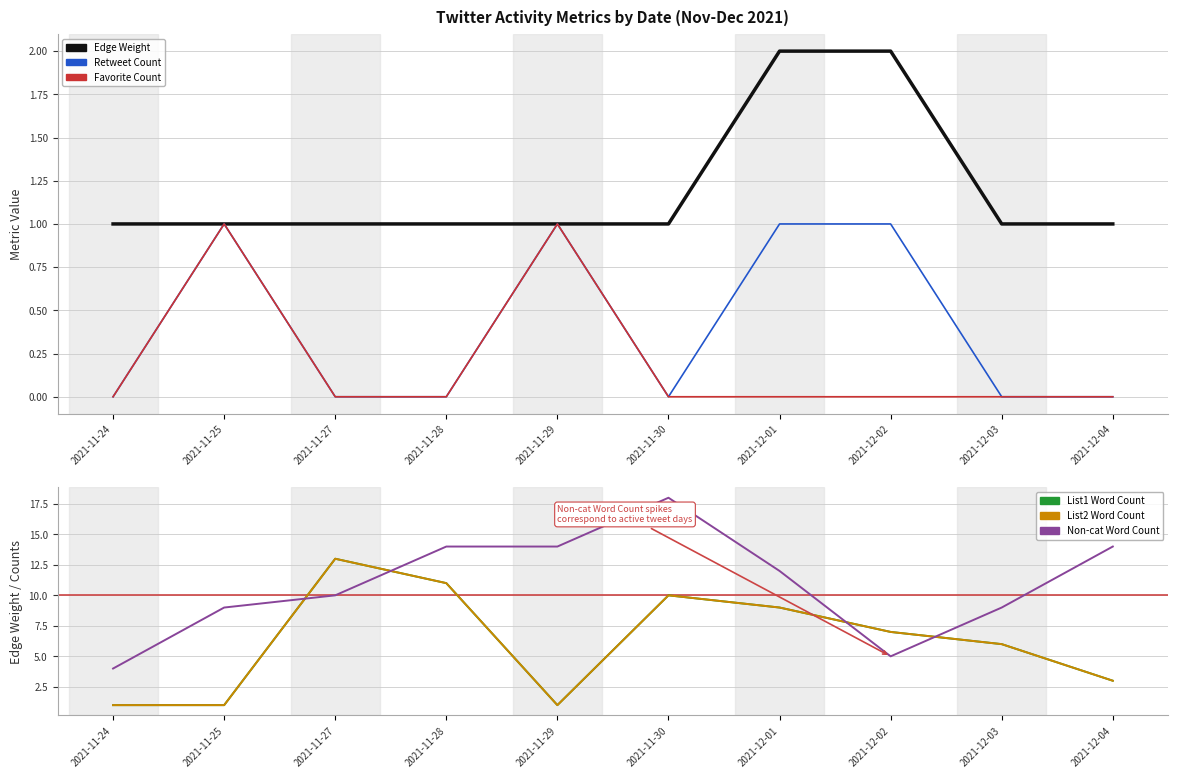

Where is the first local minimum for List2 Word Count?

2021-11-29